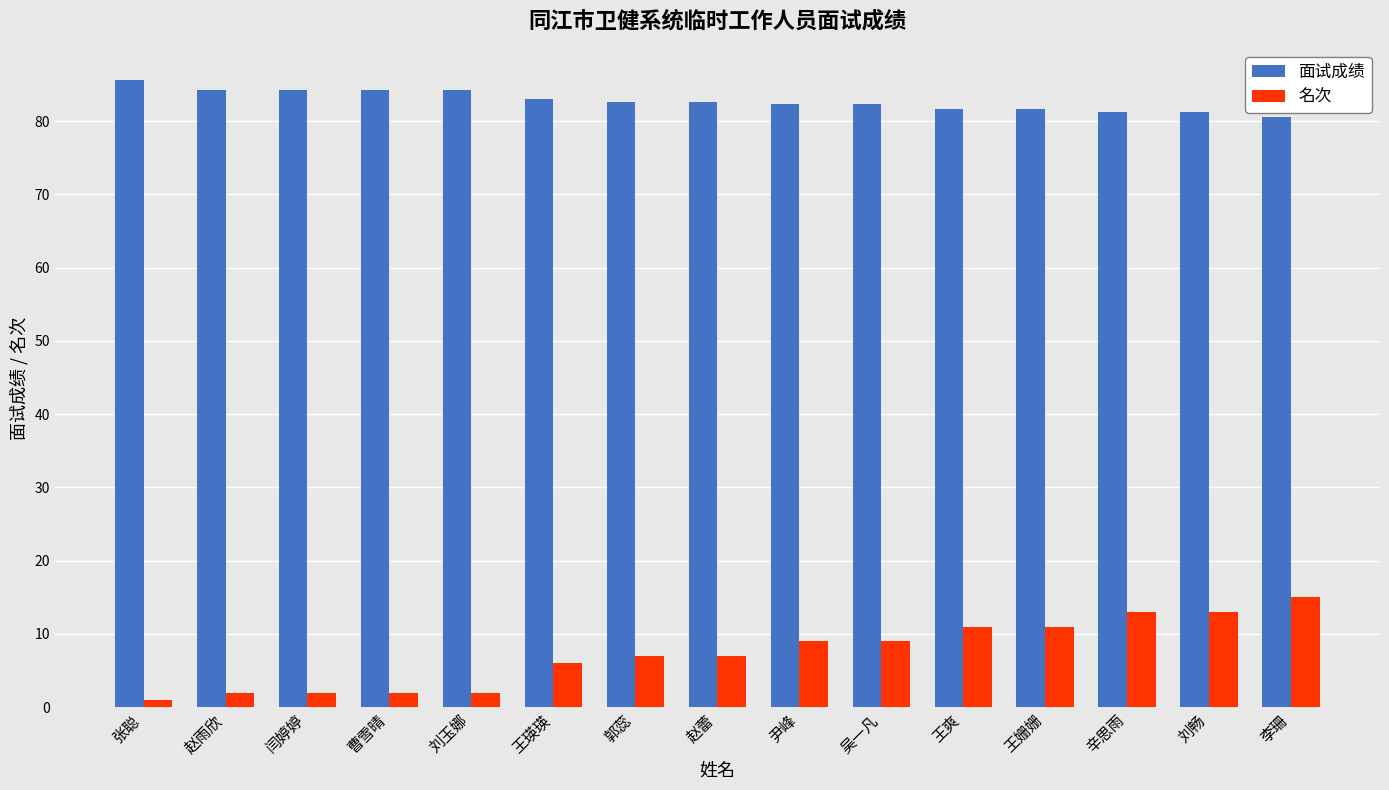

Which category has the highest value across all series?

张聪